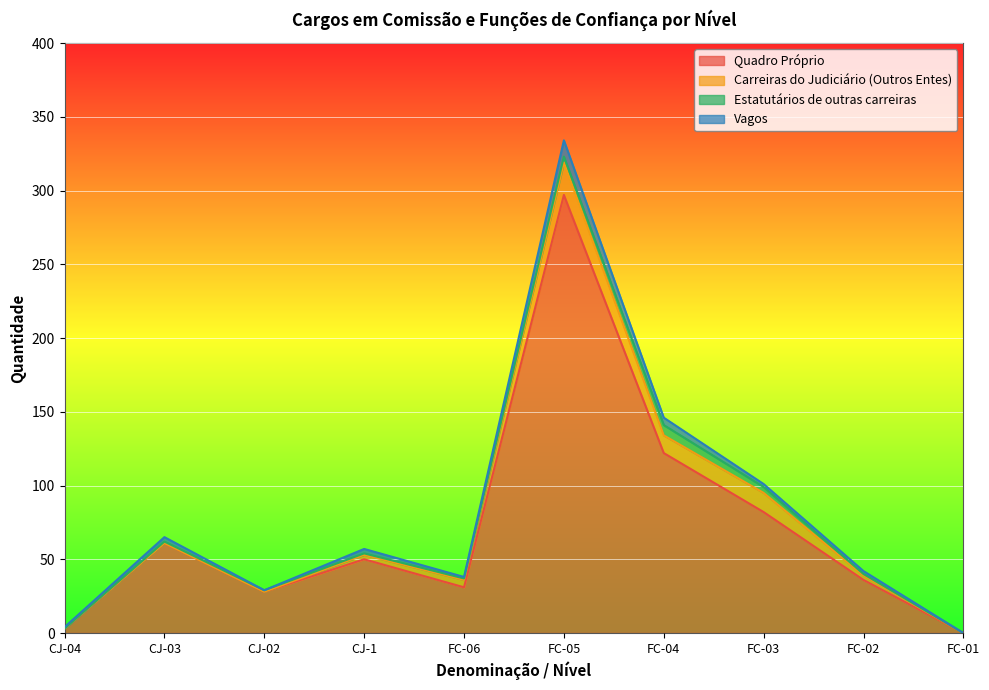

True or false: Vagos has a value of 1 at FC-02.

False